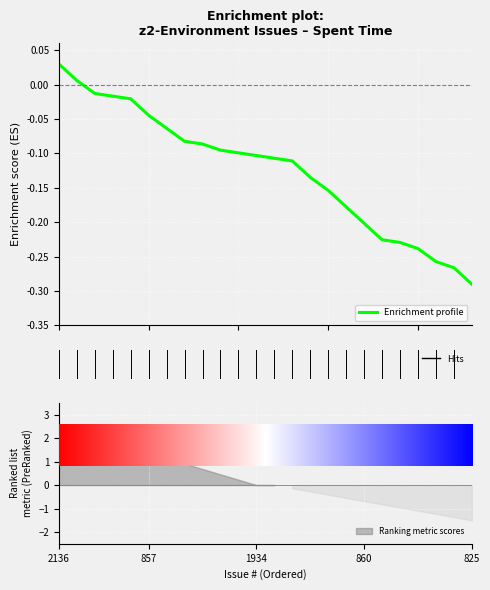

What is the change in value from 7 to 20?

-0.2